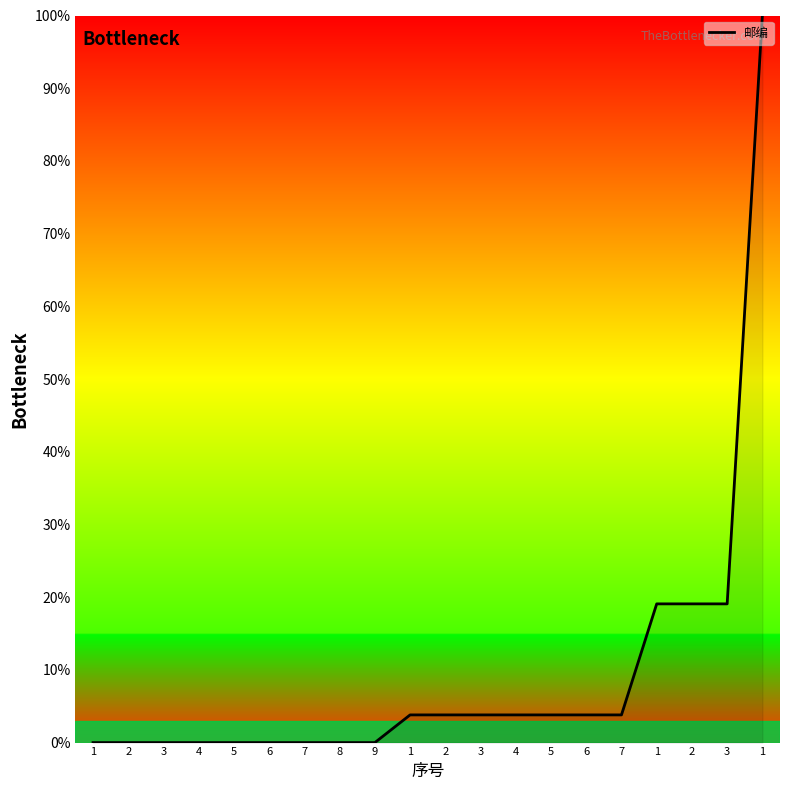

Does the chart display data point markers on the line(s)?

No